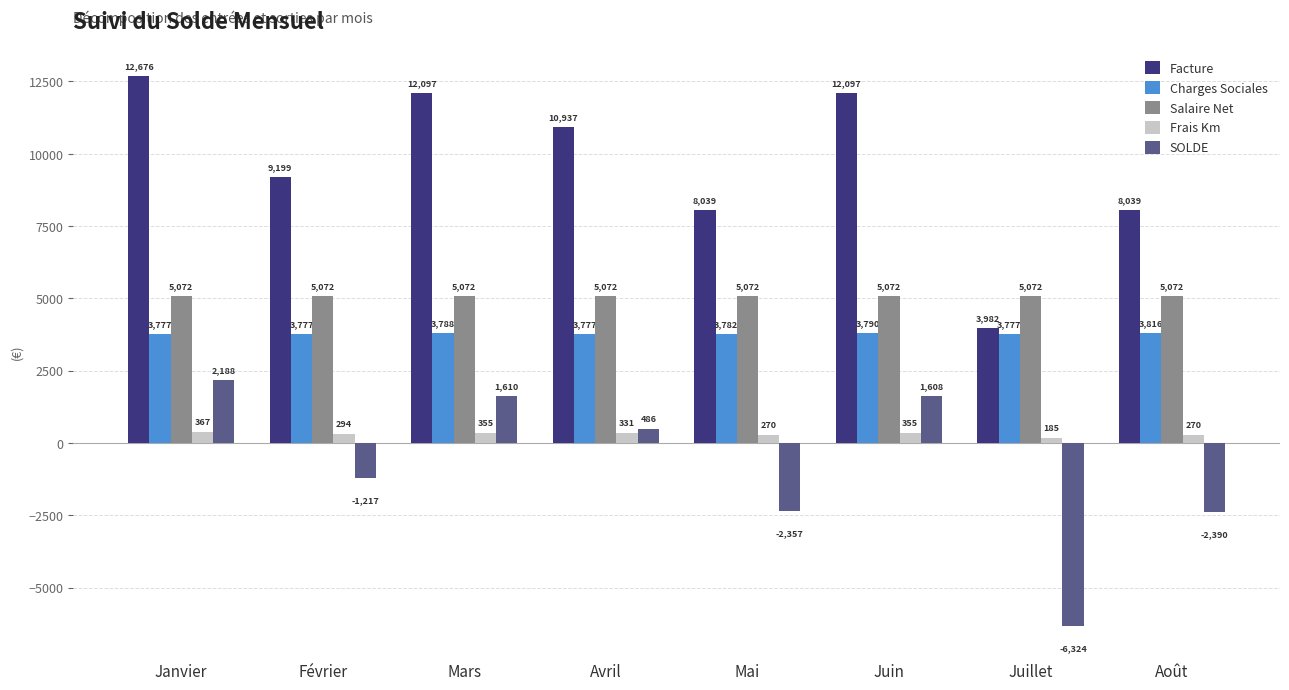

What is the sum of the Salaire Net values at Mai and Août?

10144.2